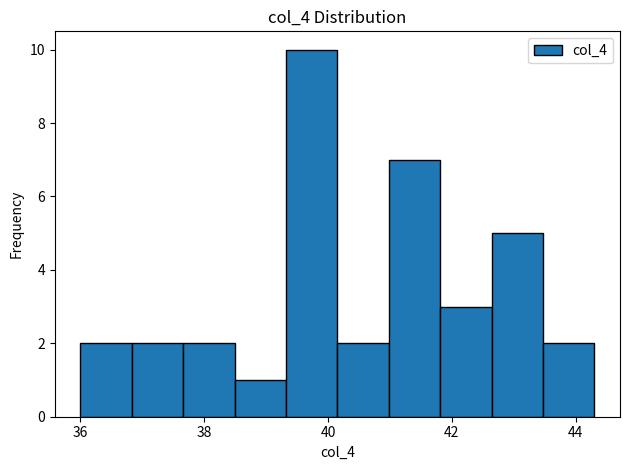

Reading left to right, transcribe this chart: for each bar, give the range it covers on the x-axis and its height. Neither the bar edges nor the heights are printed on the chart, so give them approximately, as read against the axes.

36.0 to 36.8: 2
36.8 to 37.6: 2
37.6 to 38.4: 2
38.4 to 39.4: 1
39.4 to 40.2: 10
40.2 to 41.0: 2
41.0 to 41.8: 7
41.8 to 42.6: 3
42.6 to 43.4: 5
43.4 to 44.4: 2